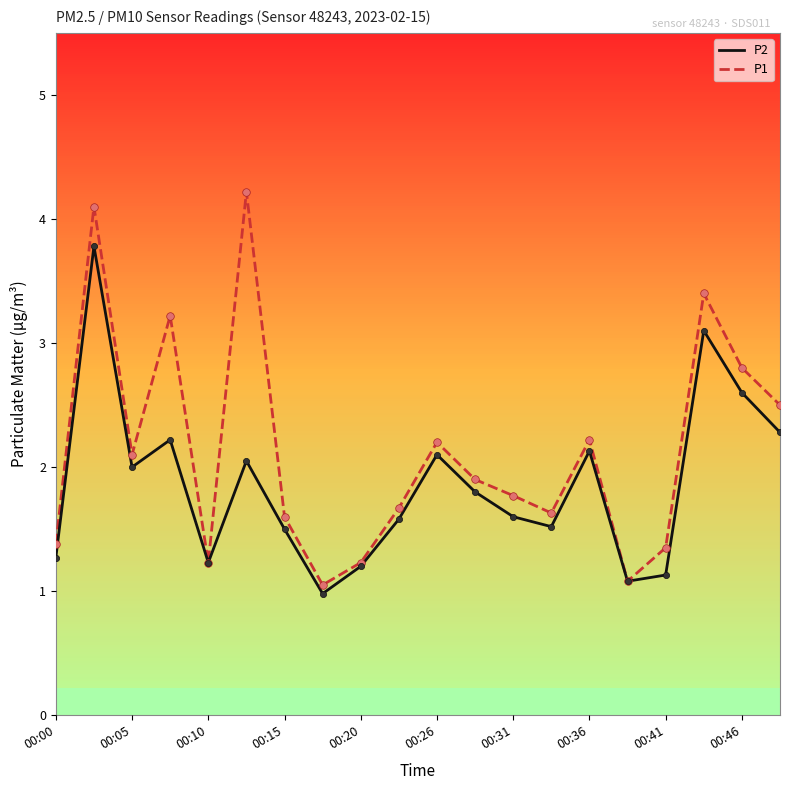

Which series has the largest range (max minus min)?

P1